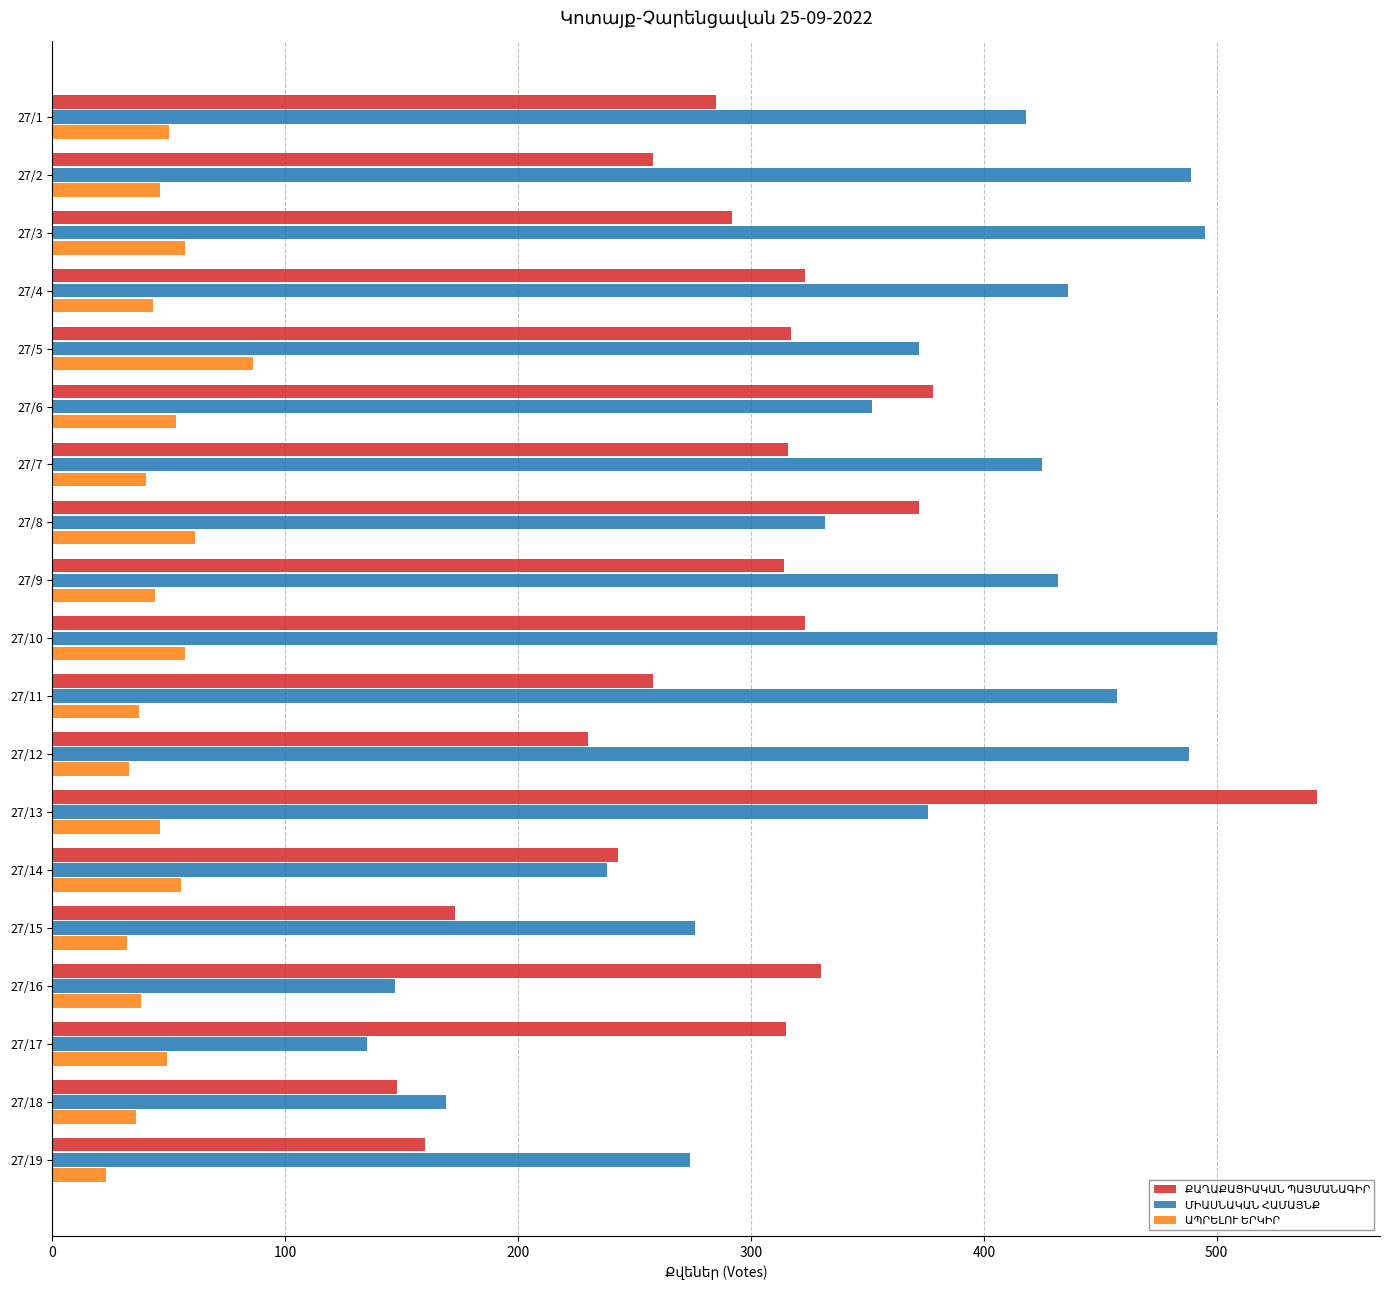

What is the smallest value displayed?

23